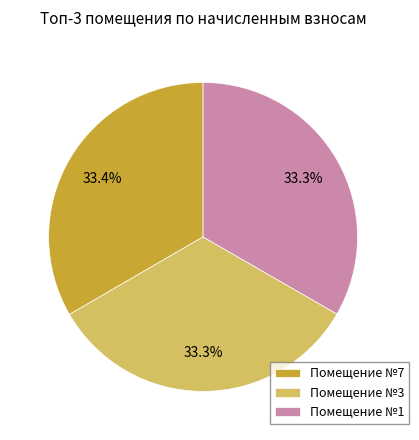

Does Помещение №7 account for over 50% of the chart?

No